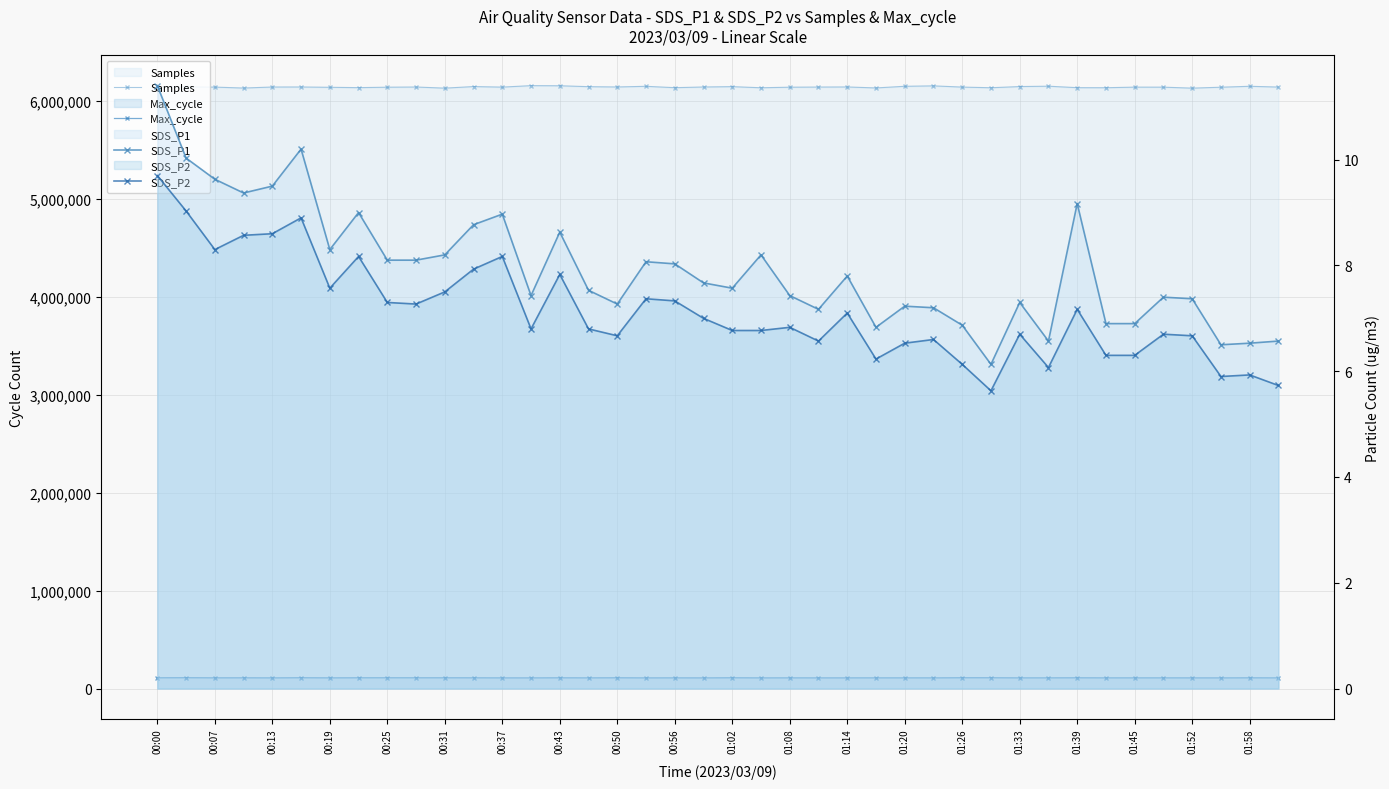

What is the average value of the SDS_P2 series?

7.1